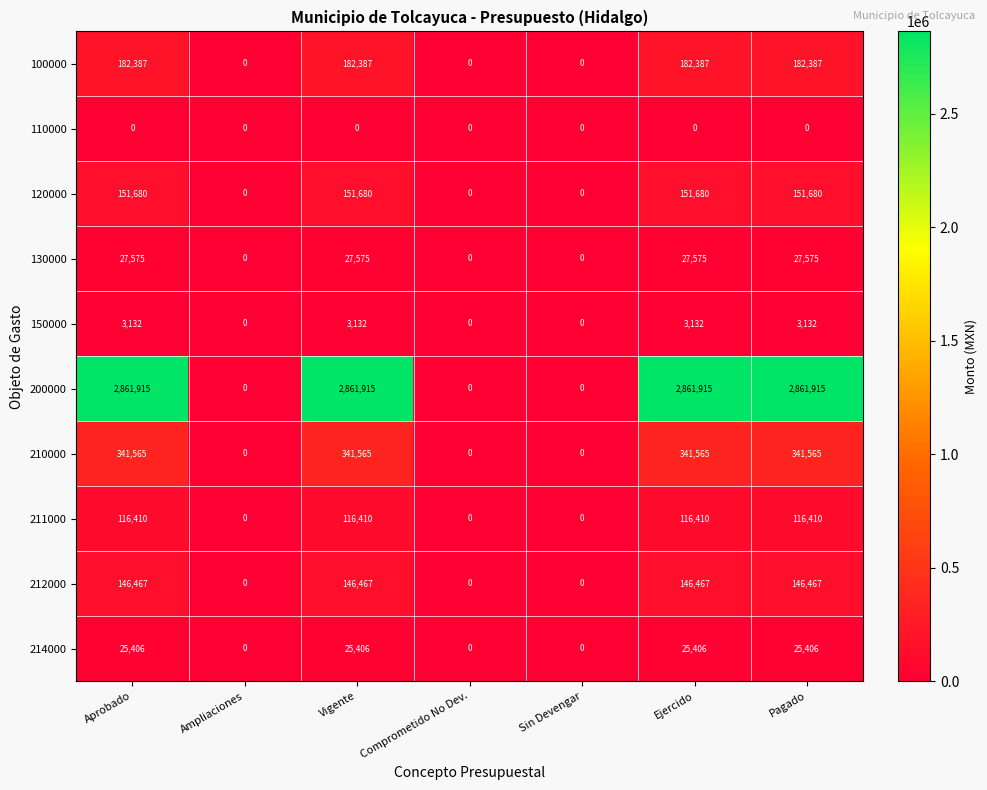

Count the 130000 values in the range 0 to 27575.

7